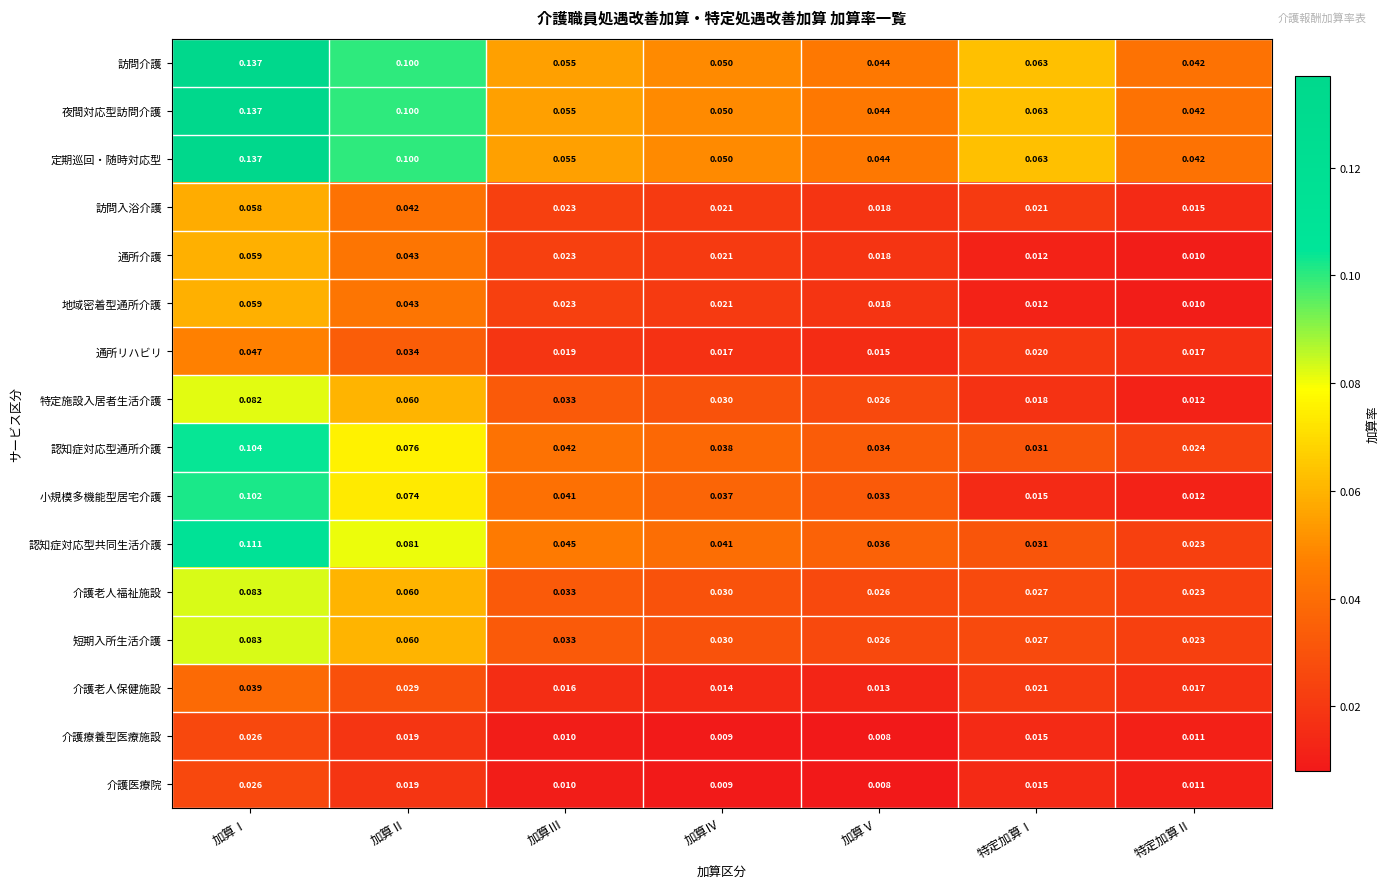

Between 加算Ⅱ and 特定加算Ⅱ, which series saw the biggest shift?

小規模多機能型居宅介護